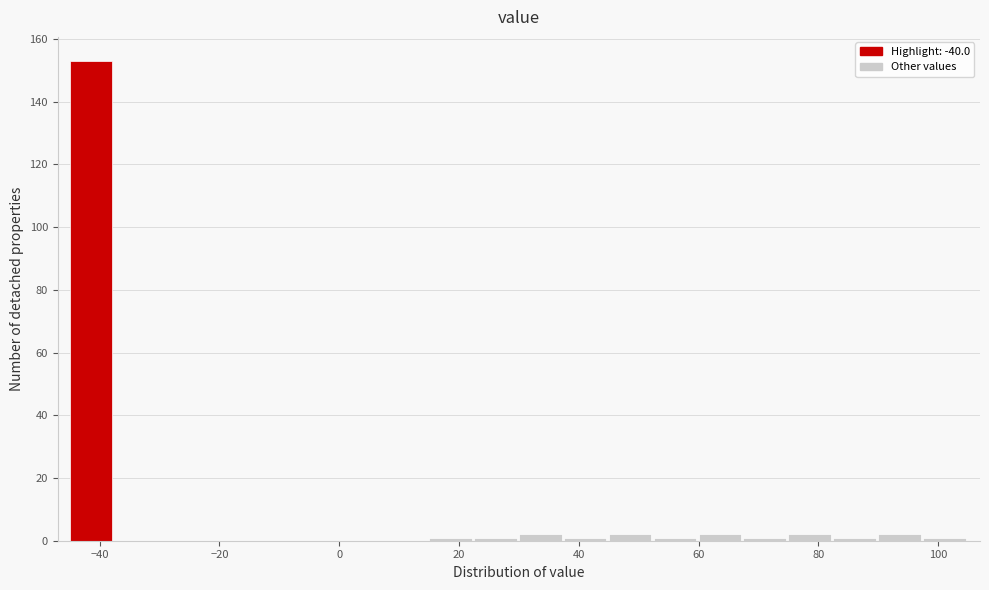

Read against the x-axis, roughly where is the centre of the tallest bar?

-42